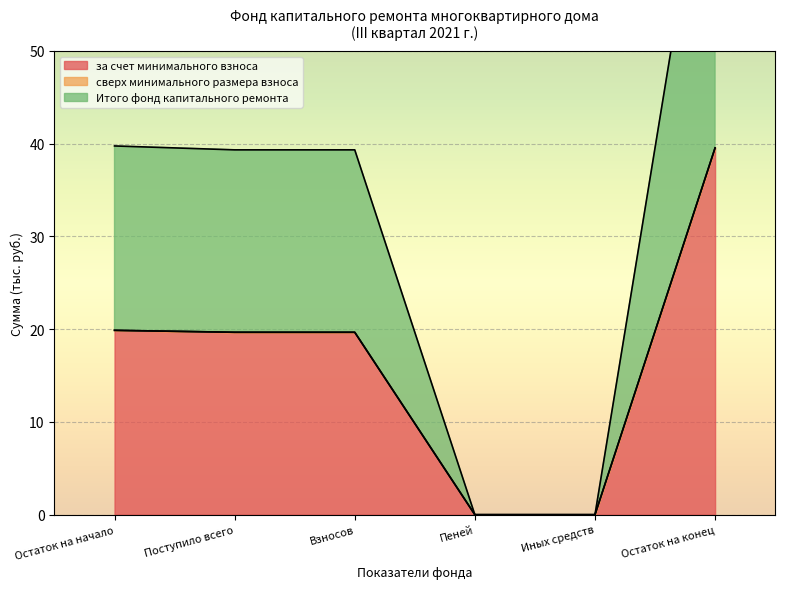

What is the approximate value of за счет минимального взноса at Взносов?

19.7